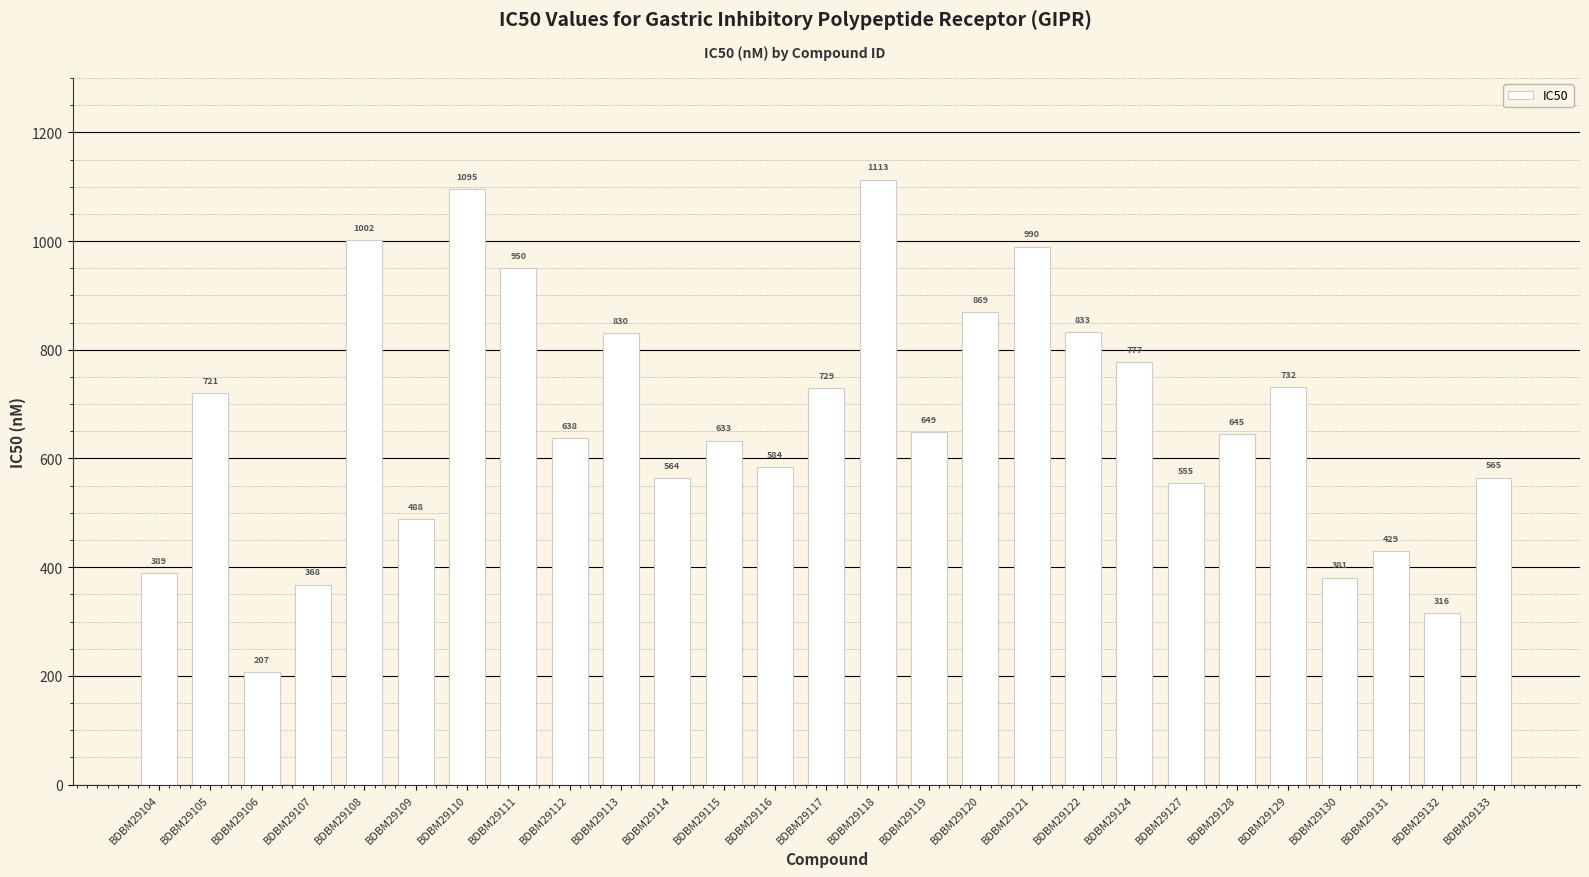

What is the value of the 24th bar from the left?

381